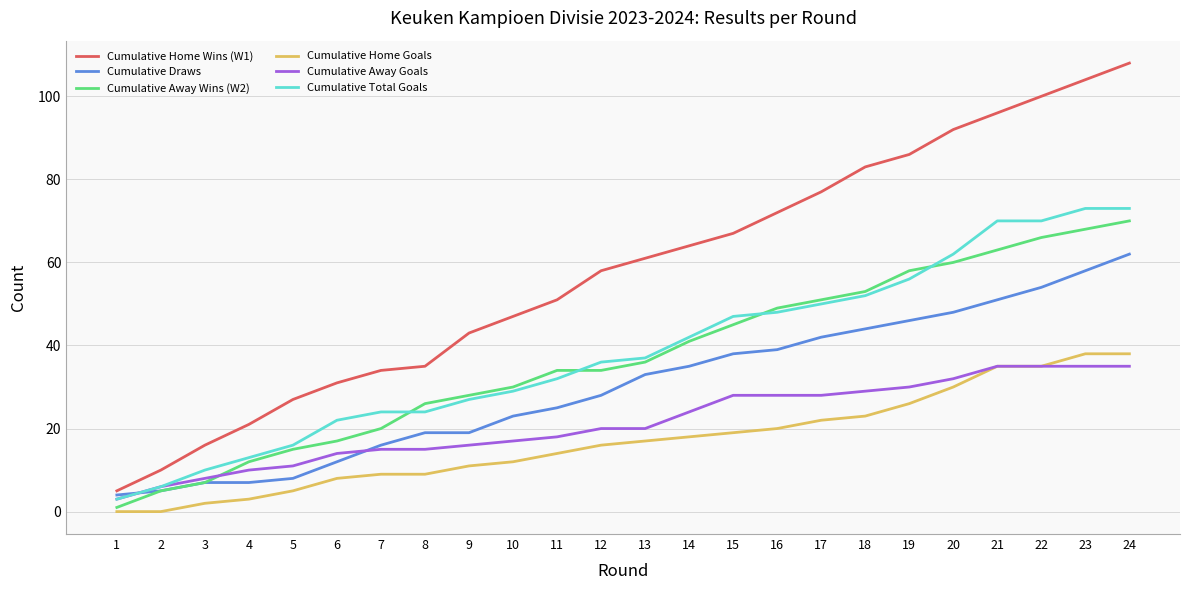

True or false: Cumulative Home Goals and Cumulative Total Goals intersect in this chart.

False